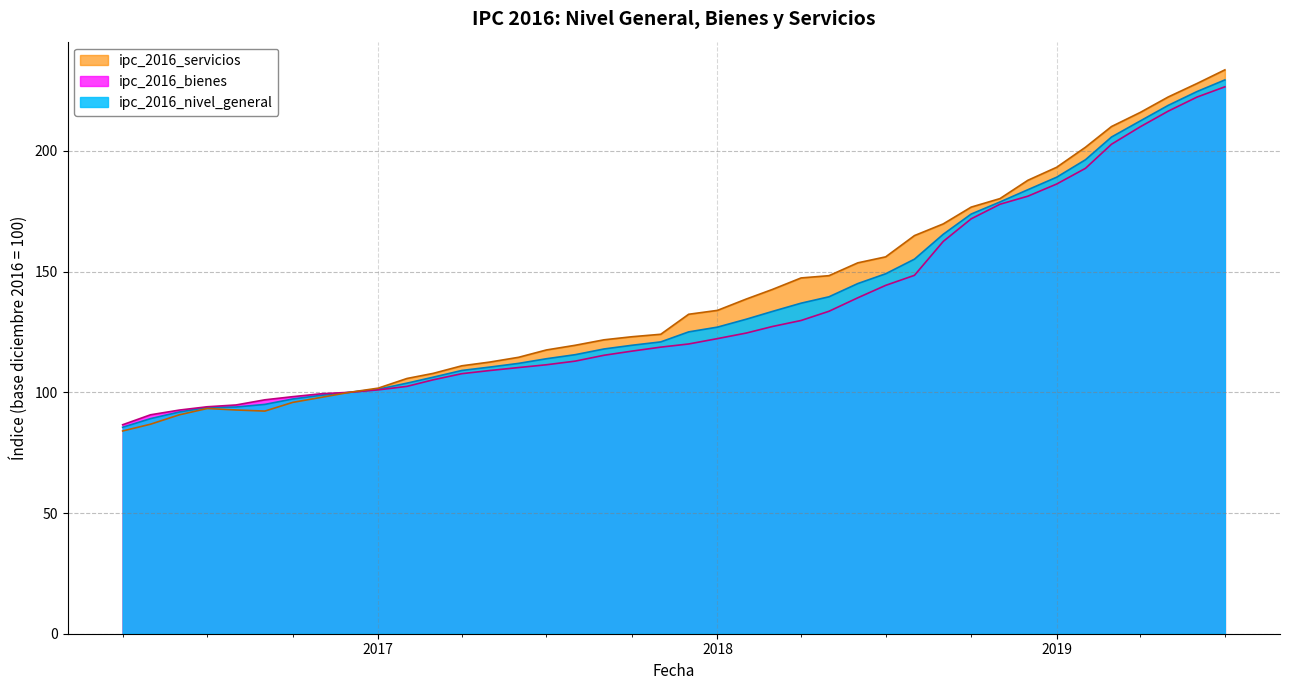

Between 2018-05-01 and 2018-08-01, which series saw the biggest shift?

ipc_2016_servicios